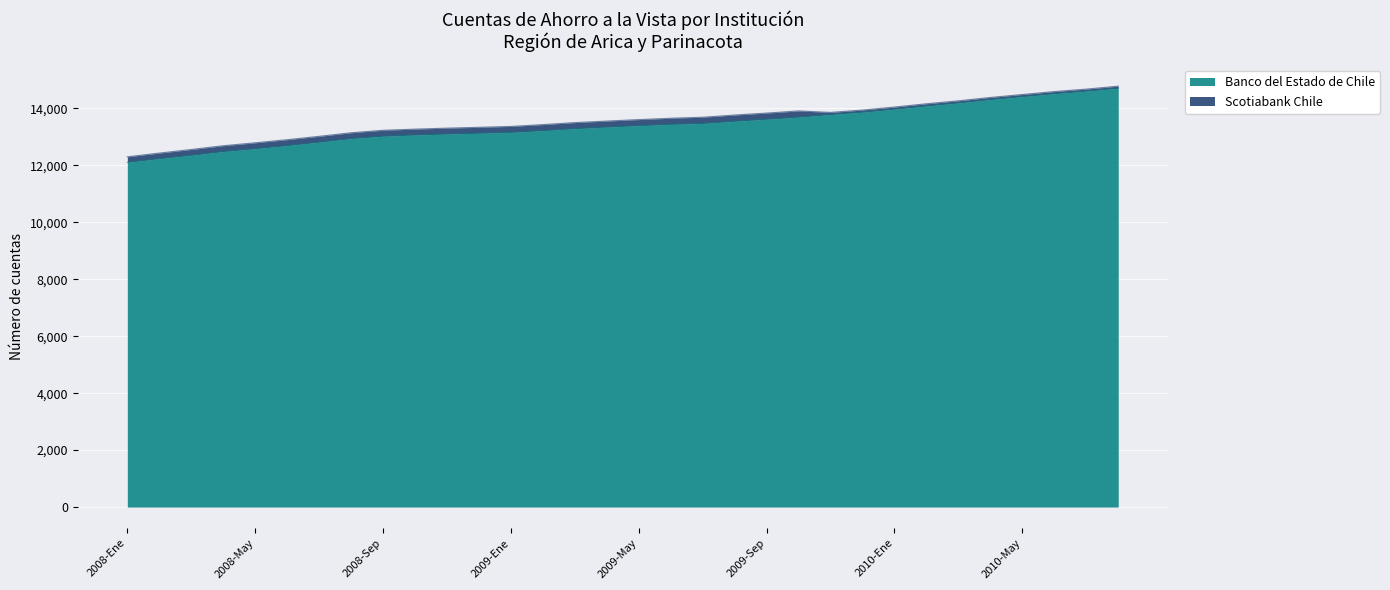

The value at 2008-Nov is 13099. True or false?

True